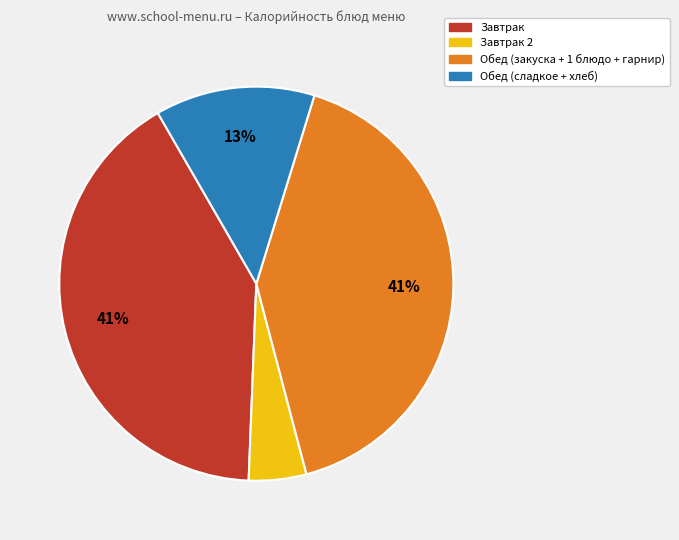

To the nearest percent, what is the average slice percentage?

25%